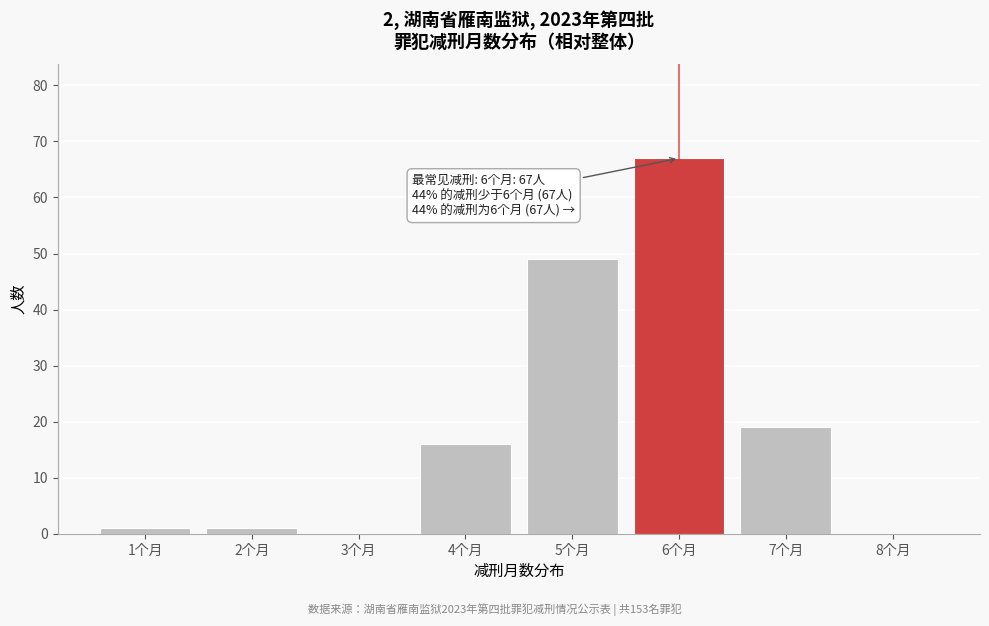

Reading right to left, extract all data points from this chart.

8个月=0	7个月=19	6个月=67	5个月=49	4个月=16	3个月=0	2个月=1	1个月=1